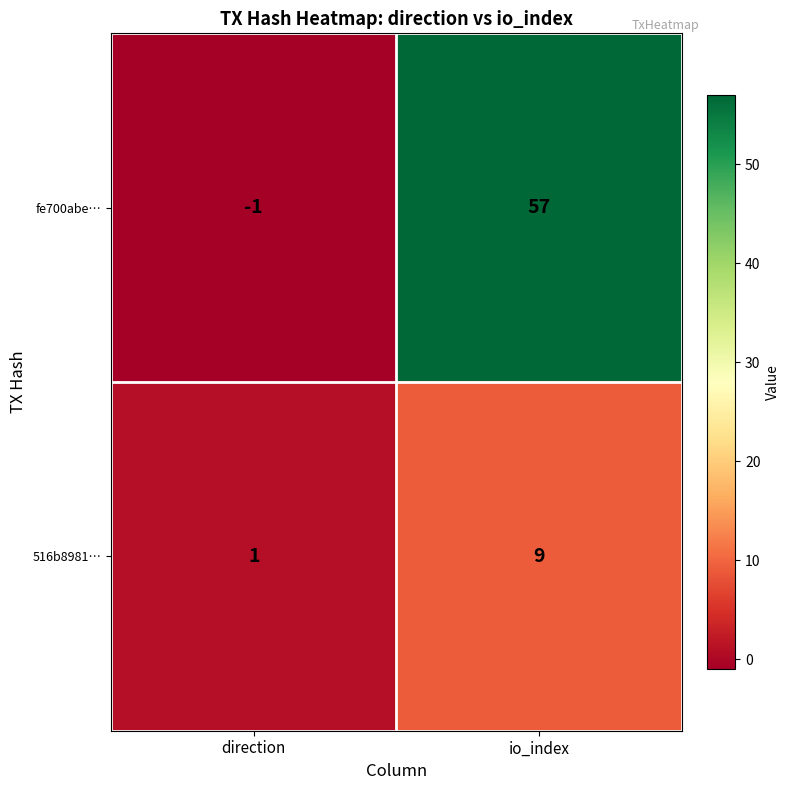

At which category is the sum across all series the highest?

io_index